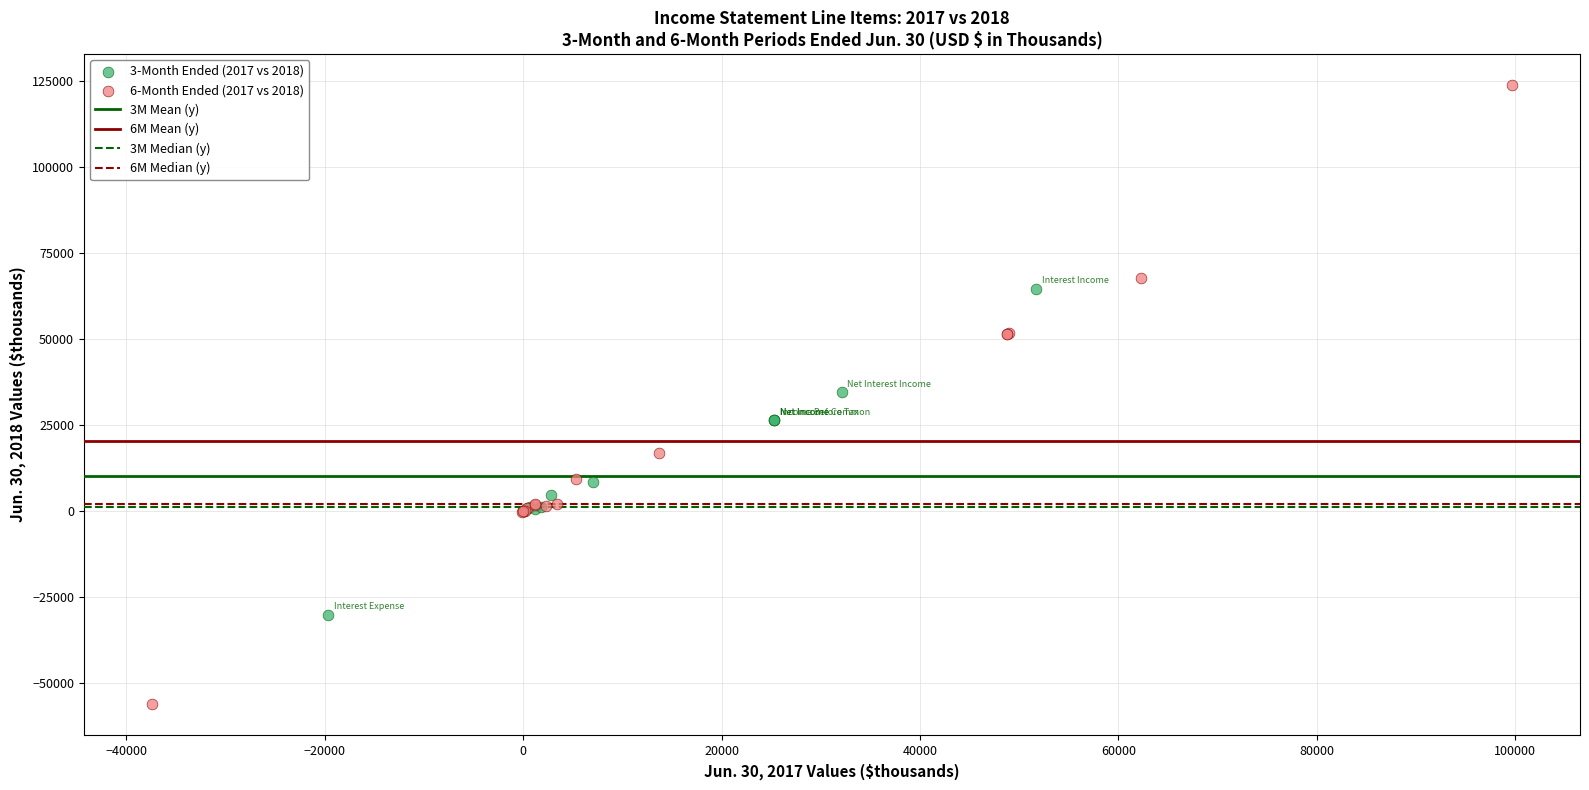

Which series has the widest spread of Y values?

6-Month Ended (2017 vs 2018)